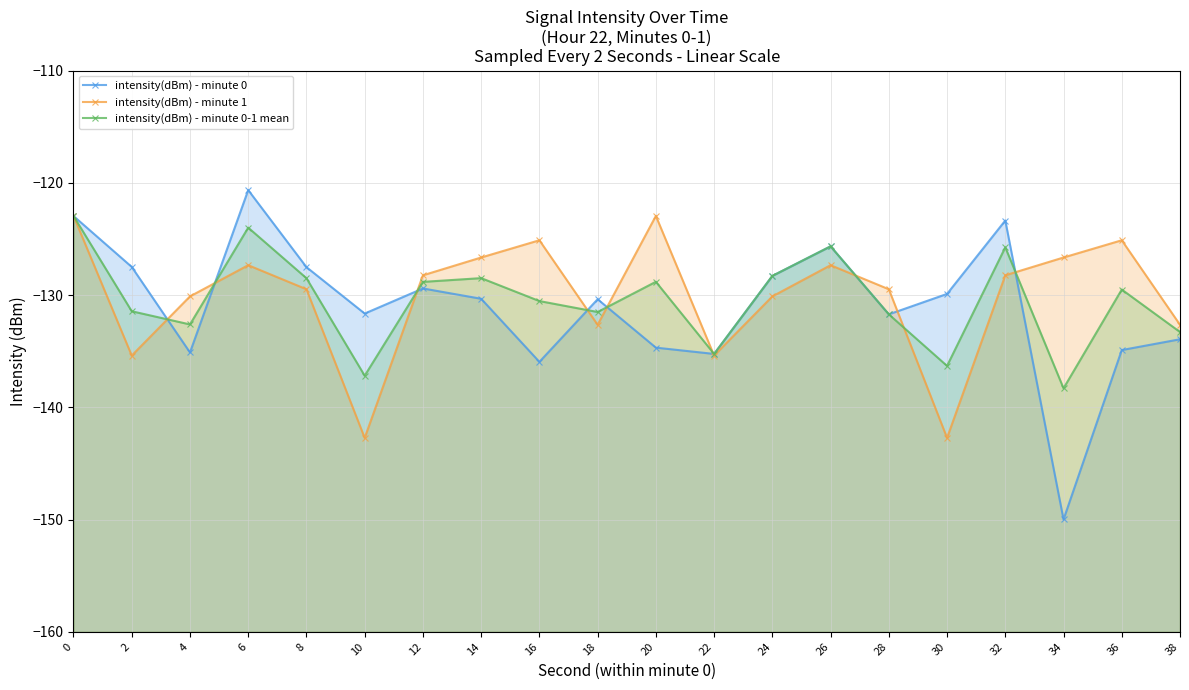

Is the value of intensity(dBm) - minute 0 at 26 greater than the value of intensity(dBm) - minute 0-1 mean at 2?

Yes